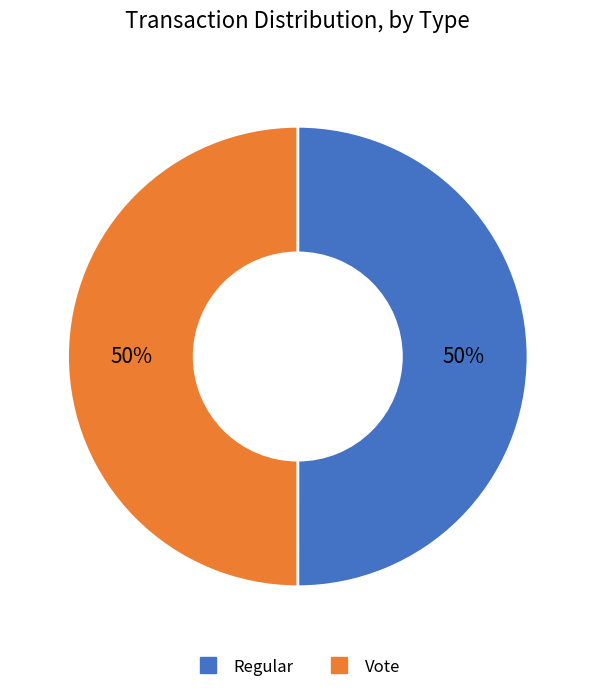

Combined, do Regular and Vote account for over 50%?

Yes